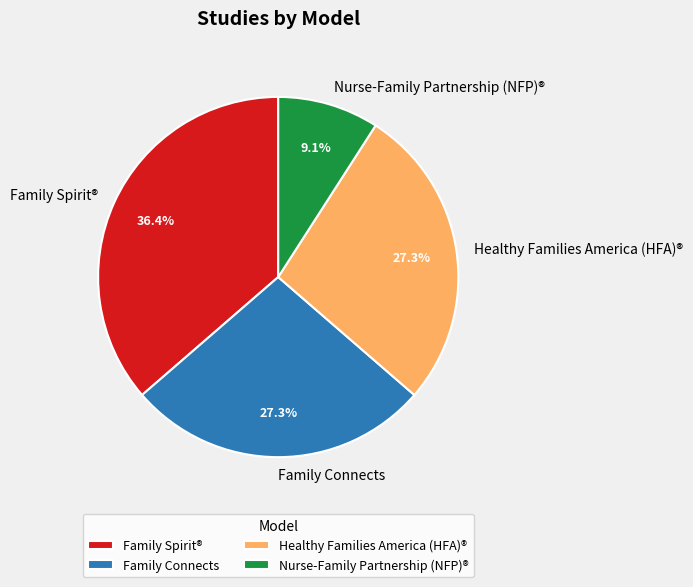

Count the number of slices in the pie.

4